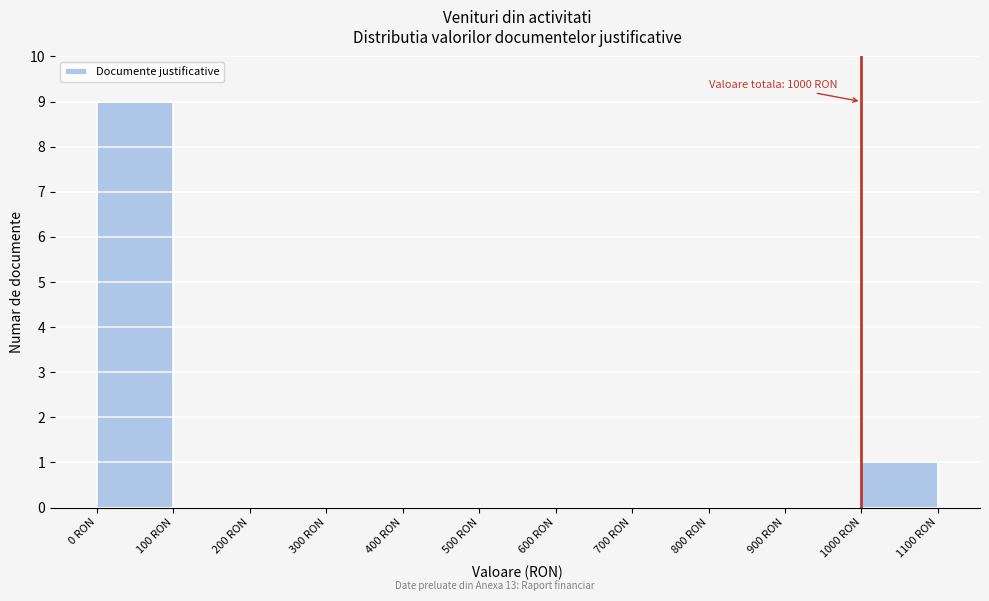

Over which range of the x-axis is the bar tallest?

0 to 100